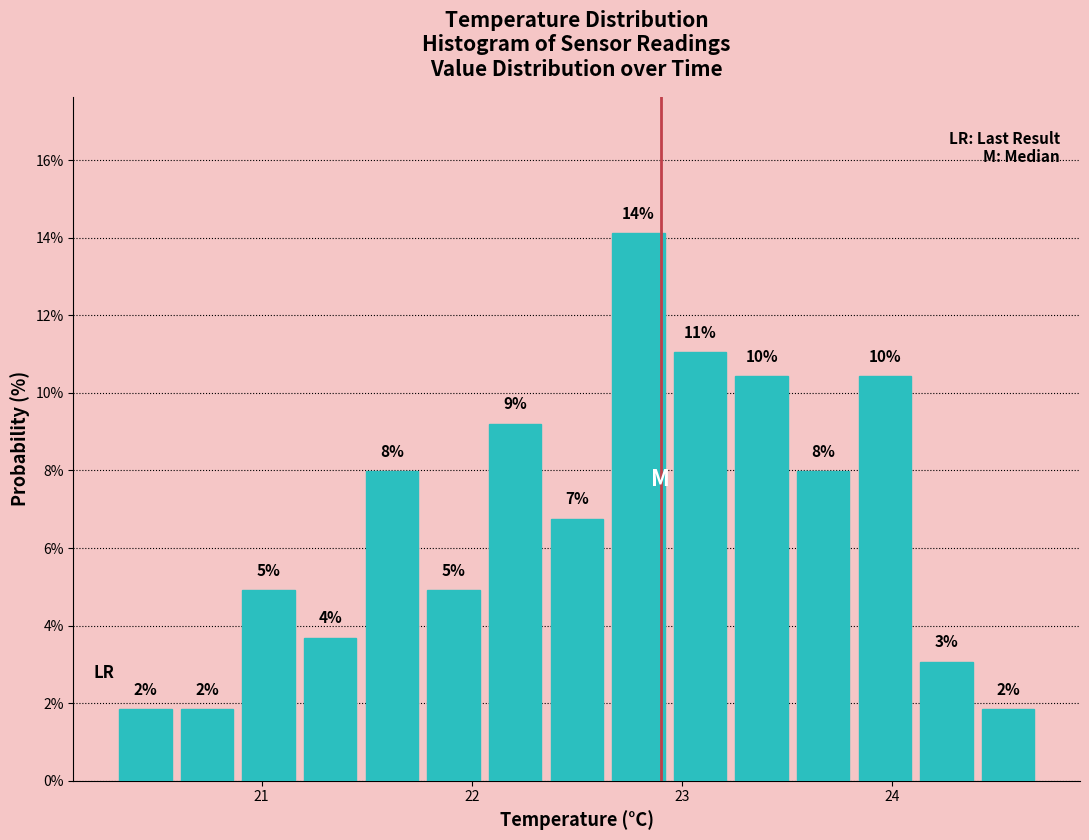

Read against the x-axis, roughly where is the centre of the tallest bar?

22.8